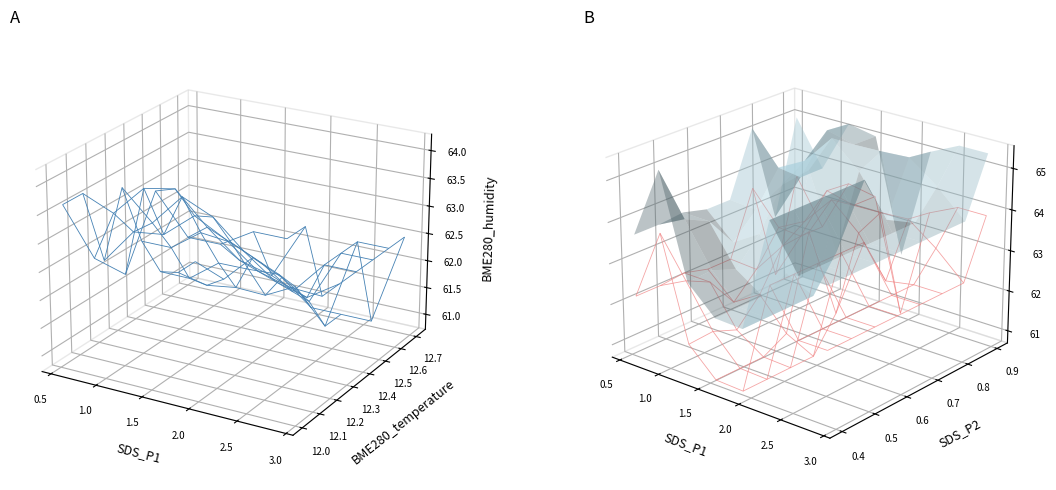

Reading left to right, extract all data points from this chart.

SDS_P1: 0=2.0	1=0.9	2=0.7	3=0.9	4=1.4	5=0.9	6=1.3	7=1.4	8=0.7	9=1.1	10=0.8	11=0.6	12=0.7	13=0.6	14=0.7	15=2.9	16=0.8	17=0.6	18=0.8	19=0.6	20=1.3	21=1.5	22=0.9	23=0.7	24=0.7	25=0.6	26=0.8	27=1.0	28=1.6	29=1.0	30=1.6	31=1.3	32=0.7	33=0.6	34=2.1	35=0.8	36=1.4	37=2.9	38=1.0	39=1.5
SDS_P2: 0=0.8	1=0.7	2=0.7	3=0.6	4=0.6	5=0.6	6=0.6	7=0.6	8=0.7	9=0.5	10=0.6	11=0.5	12=0.6	13=0.6	14=0.7	15=0.8	16=0.8	17=0.5	18=0.6	19=0.6	20=0.7	21=0.7	22=0.7	23=0.7	24=0.4	25=0.6	26=0.6	27=0.8	28=0.7	29=0.7	30=0.8	31=0.8	32=0.7	33=0.6	34=0.8	35=0.5	36=0.7	37=0.9	38=0.7	39=0.8
BME280_temperature: 0=12.7	1=12.7	2=12.6	3=12.6	4=12.6	5=12.6	6=12.6	7=12.3	8=12.5	9=12.5	10=12.4	11=12.4	12=12.3	13=12.3	14=12.2	15=12.2	16=12.2	17=12.2	18=12.2	19=12.2	20=12.2	21=12.2	22=12.2	23=12.2	24=12.1	25=12.1	26=12.2	27=12.2	28=12.2	29=12.3	30=12.3	31=12.3	32=12.3	33=12.3	34=12.0	35=12.2	36=12.2	37=12.1	38=12.1	39=12.1
BME280_humidity: 0=60.8	1=61.0	2=61.2	3=61.4	4=61.2	5=61.1	6=61.5	7=60.8	8=61.4	9=61.5	10=61.4	11=62.2	12=62.2	13=62.1	14=62.1	15=62.5	16=62.4	17=62.2	18=62.0	19=62.3	20=62.7	21=62.7	22=62.8	23=63.5	24=63.0	25=63.6	26=63.1	27=63.9	28=63.9	29=63.7	30=63.6	31=63.7	32=63.6	33=63.4	34=63.5	35=63.9	36=64.2	37=63.9	38=64.2	39=64.2